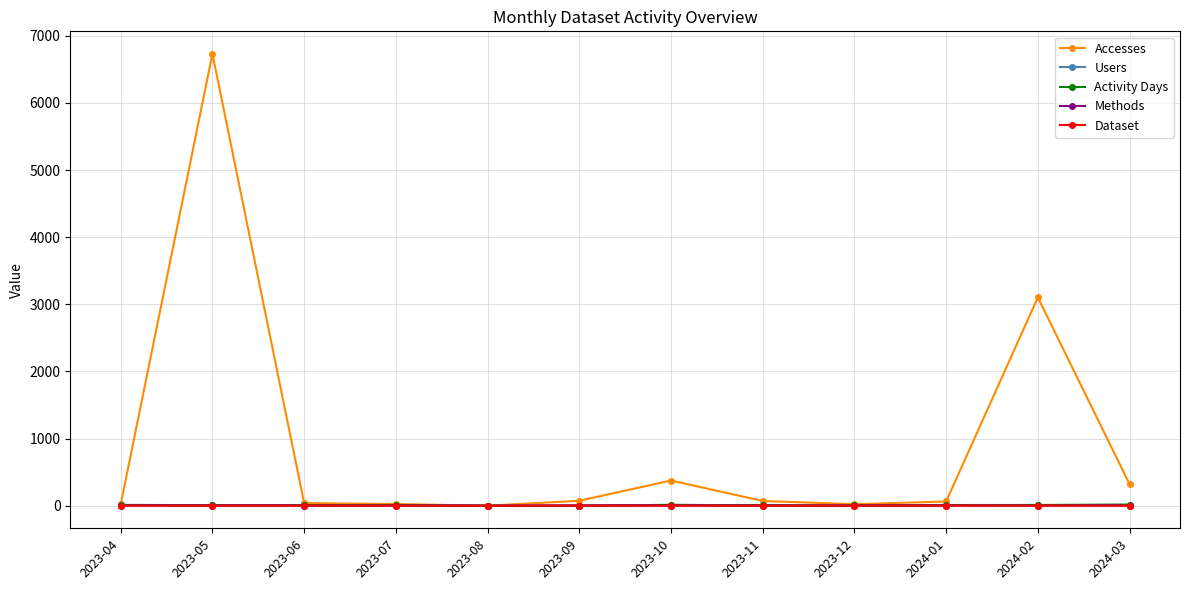

Which series has the widest spread of values?

Accesses